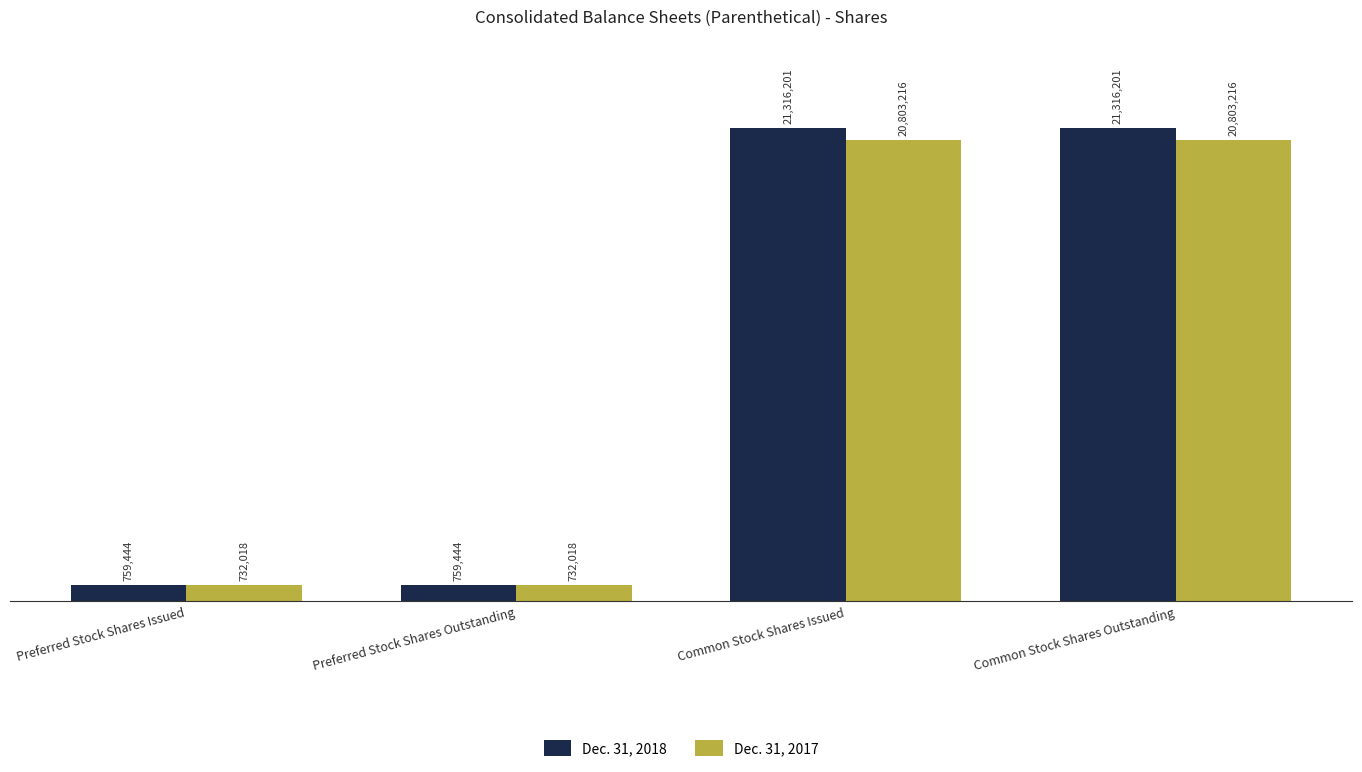

What are all the series names shown in the legend?

Dec. 31, 2018, Dec. 31, 2017